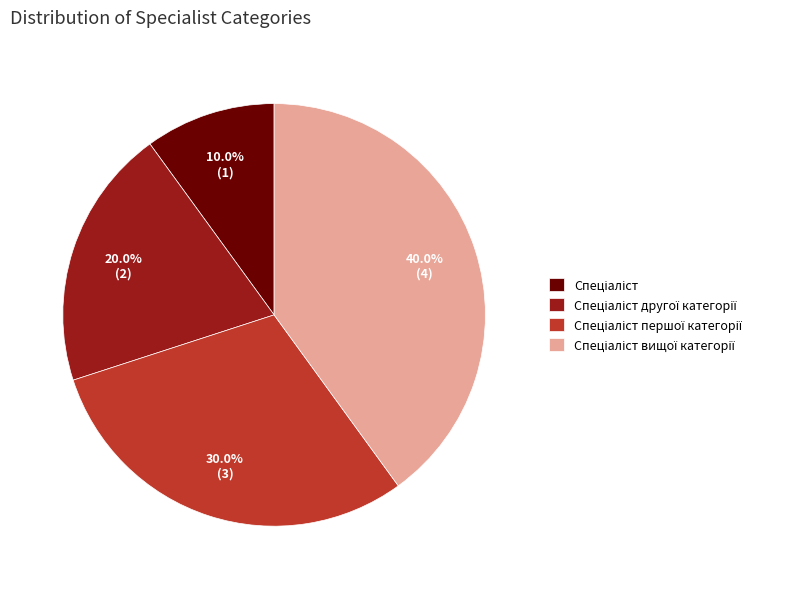

Does any single category account for the majority?

No